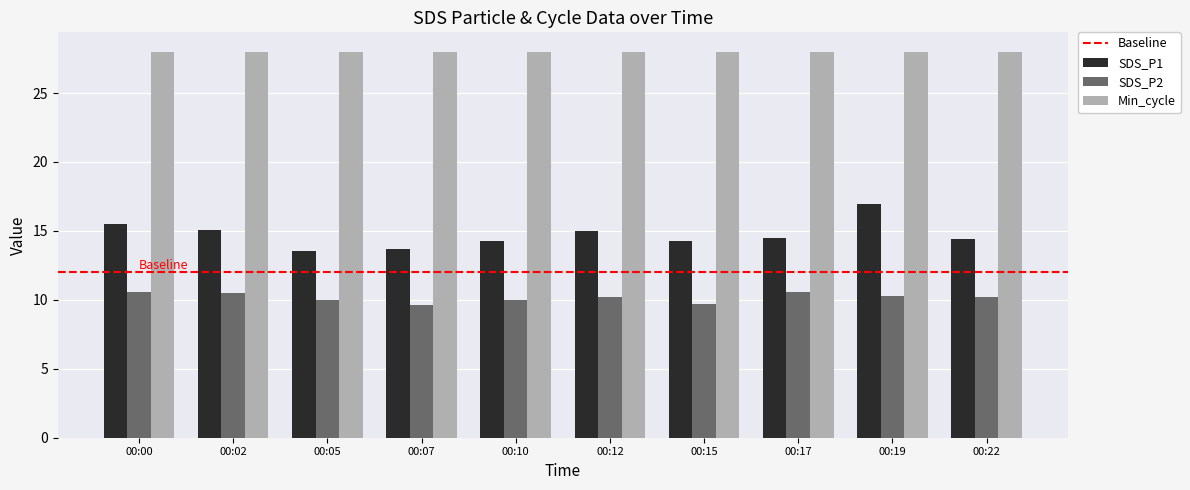

True or false: SDS_P2 has a value of 2.1 at 00:12.

False